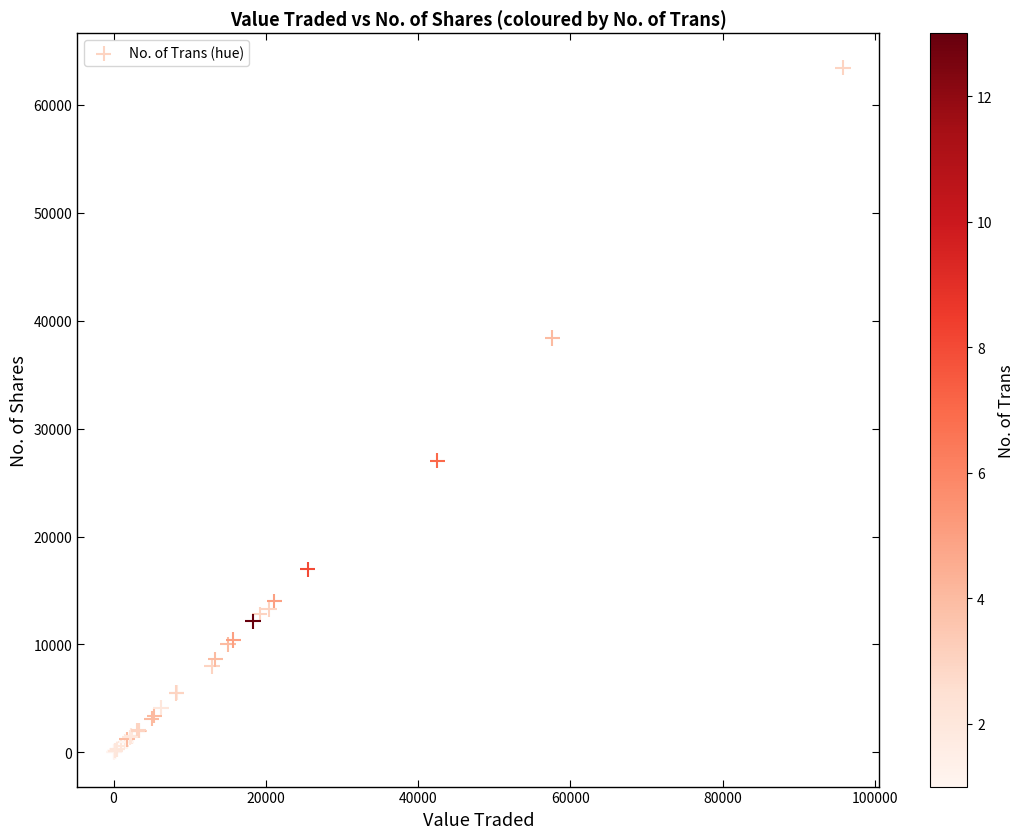

What Y value in the scatter plot is closest to 31729?

27039